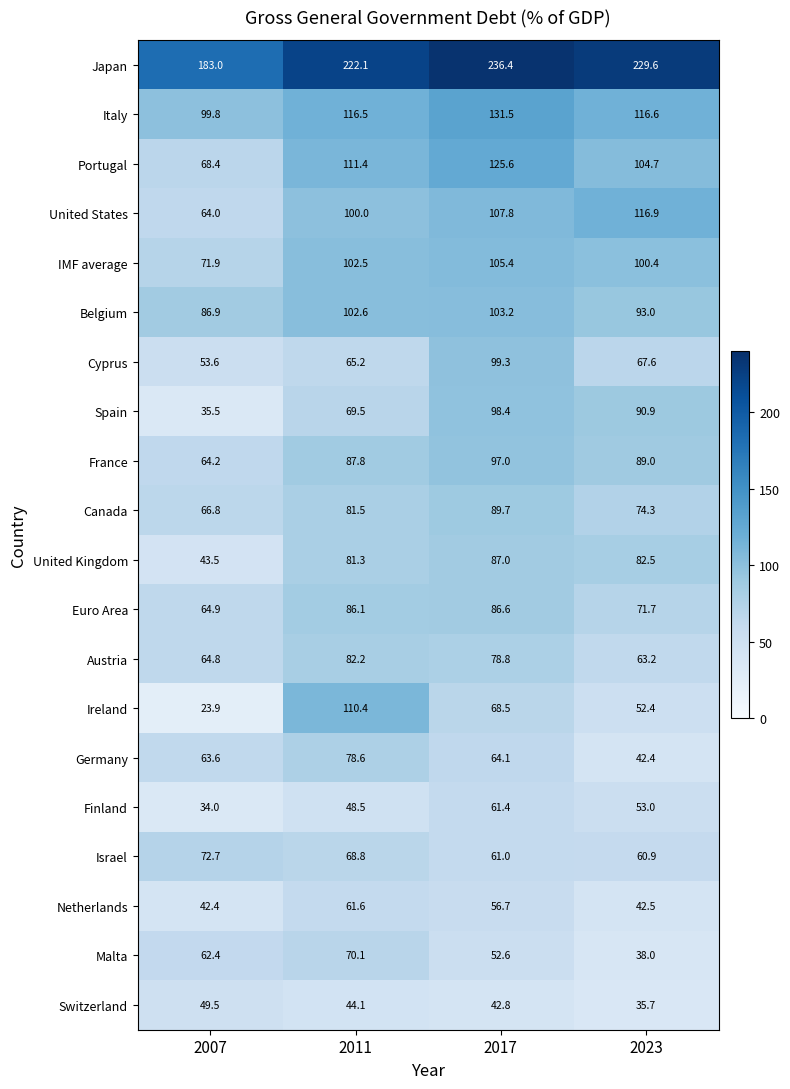

Which label corresponds to the largest value in the chart?

2017